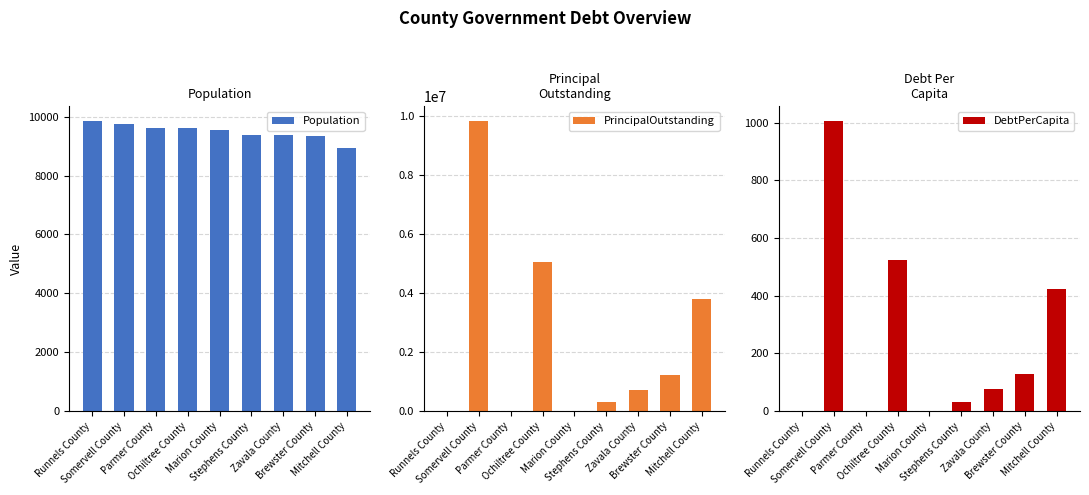

What are all the series names shown in the legend?

Population, PrincipalOutstanding, DebtPerCapita